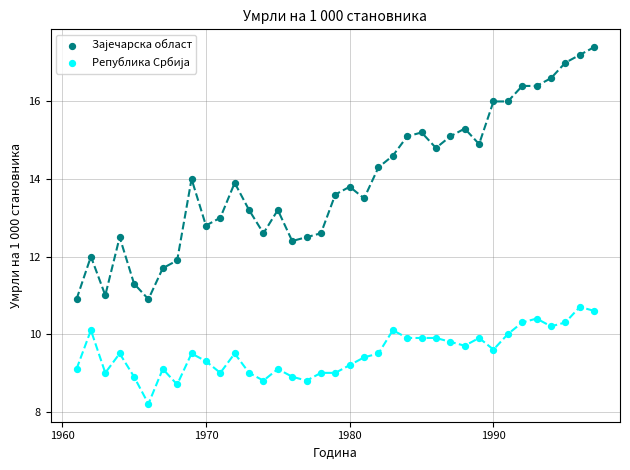

What is the X range (max minus min) for the scatter plot?

36.0